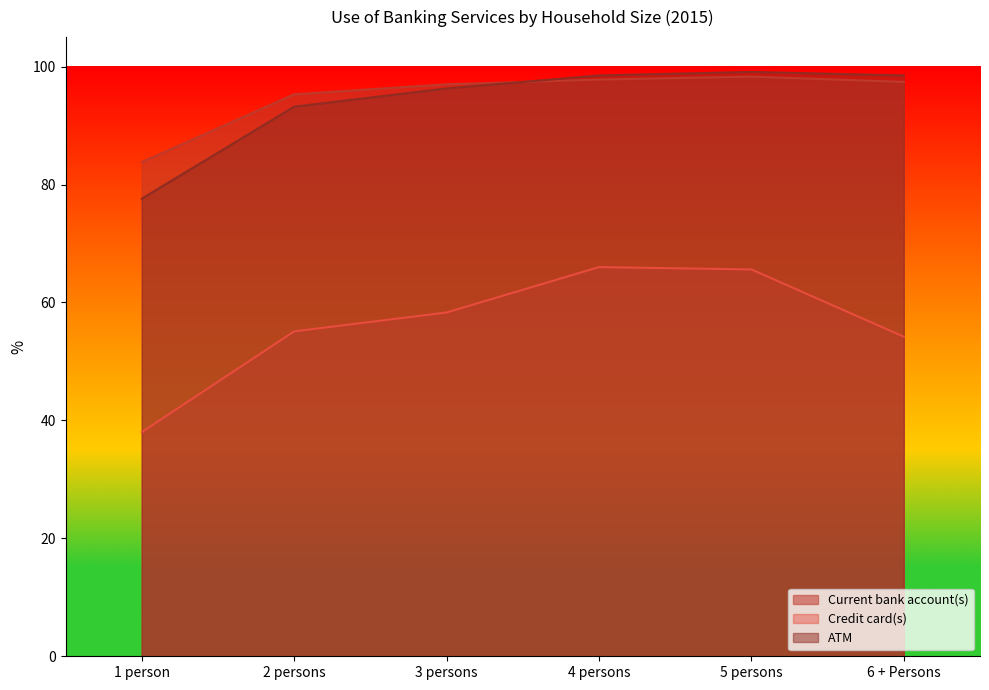

What is the sum of all ATM values?

563.2